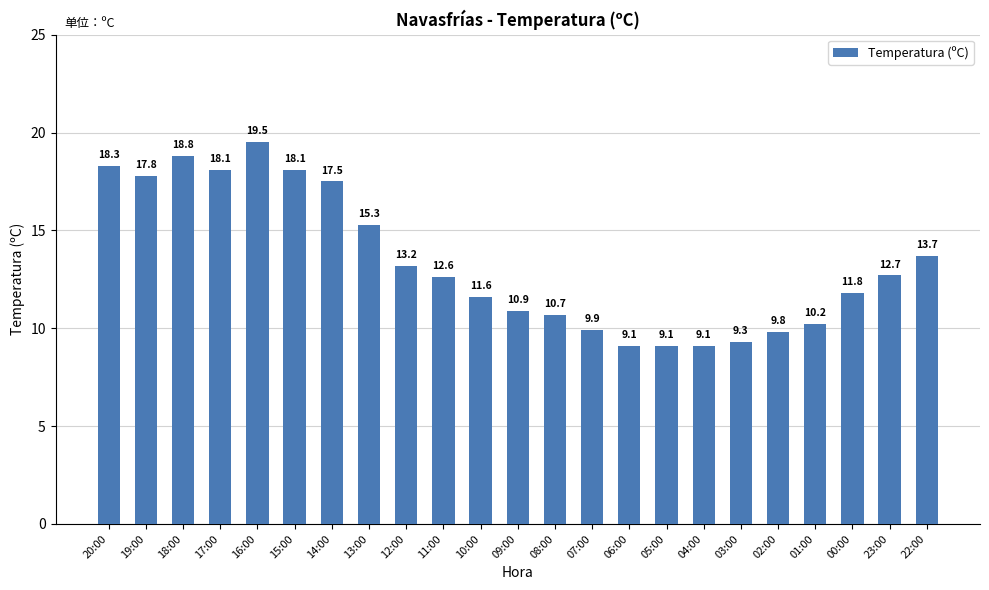

What value does the data have at 16:00?

19.5